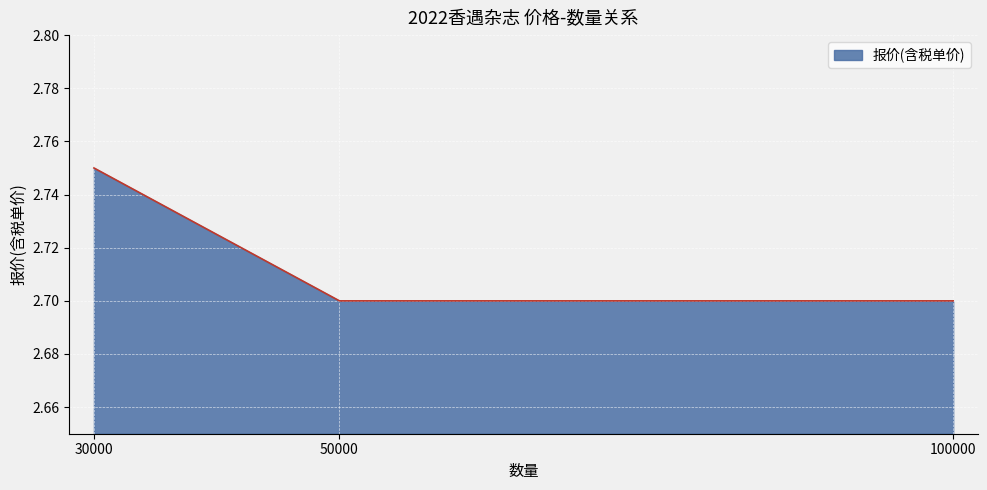

What is the average value?

2.7